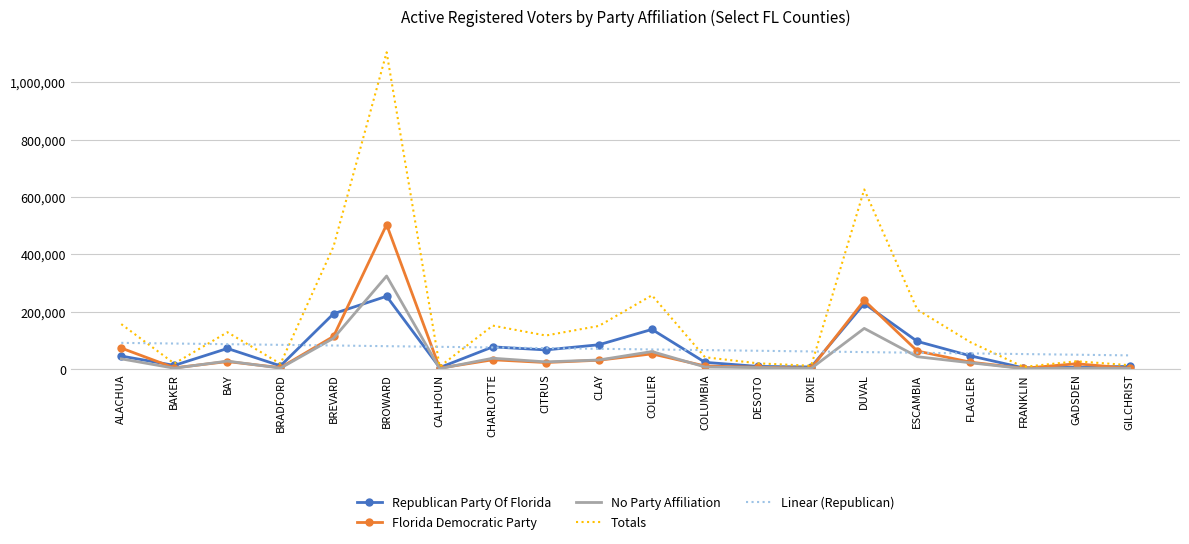

What value does the No Party Affiliation series have at ALACHUA?

34959.0